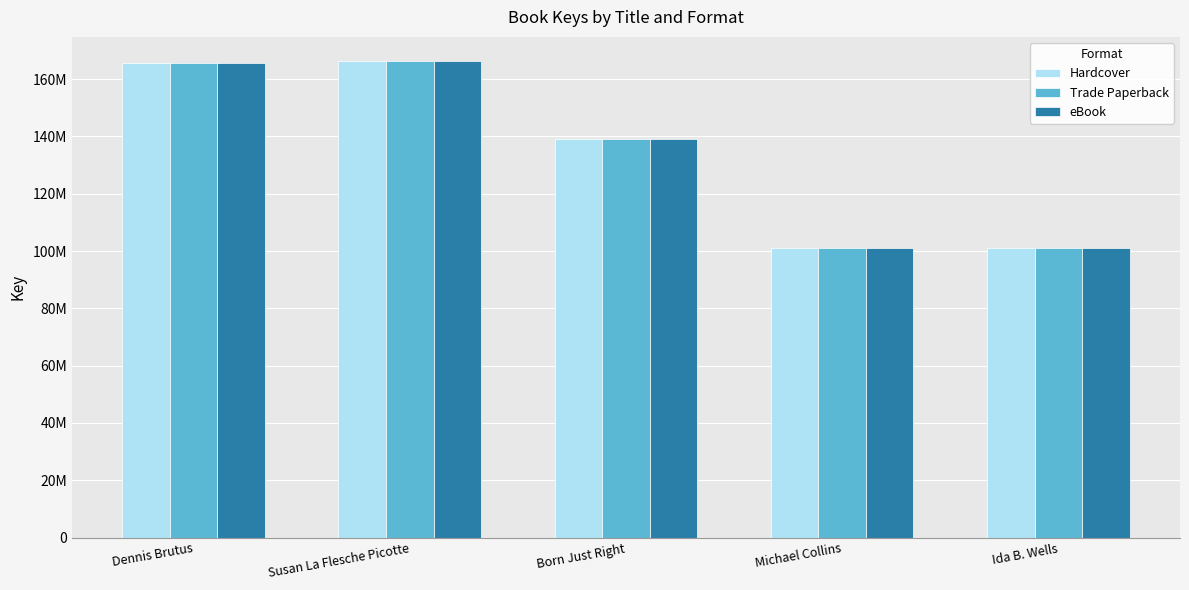

Does the chart contain any negative values?

No